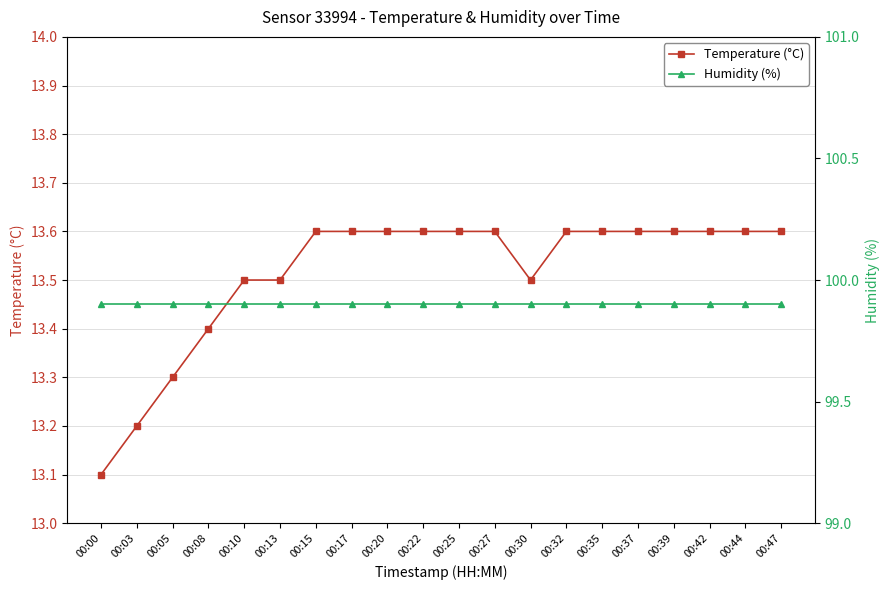

At which category is the sum across all series the highest?

00:15